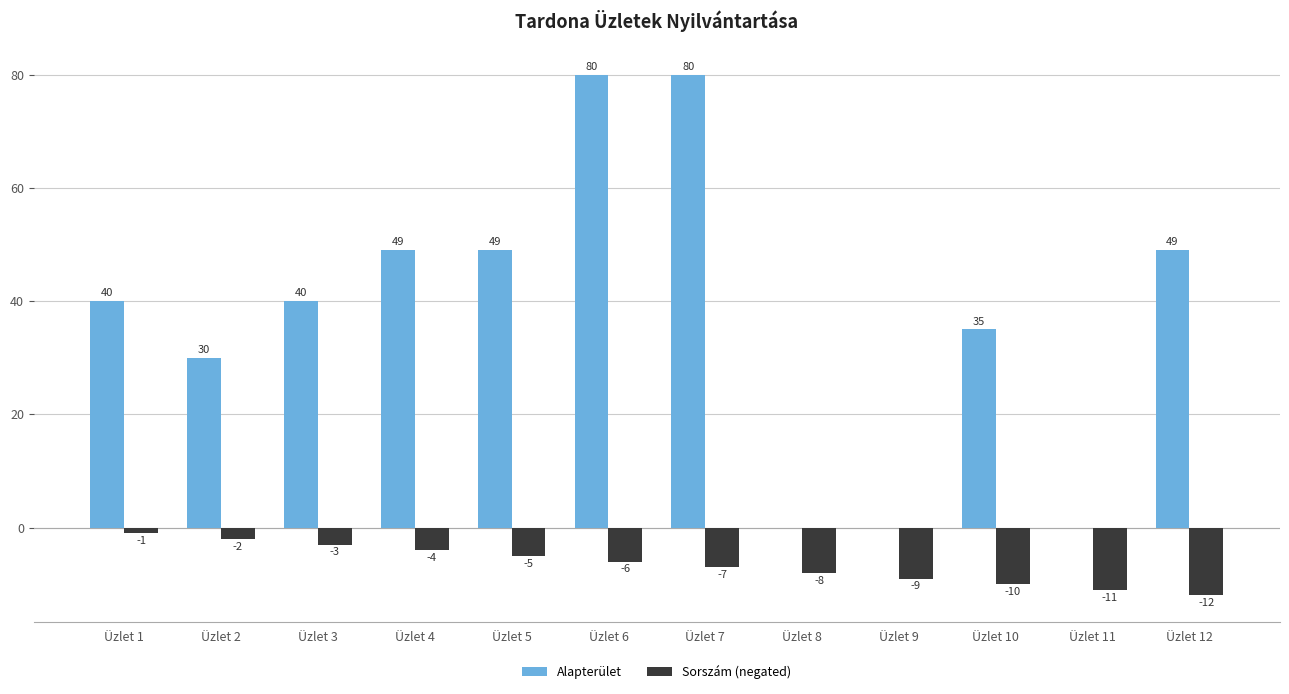

What is the average value of the Alapterület series?

38